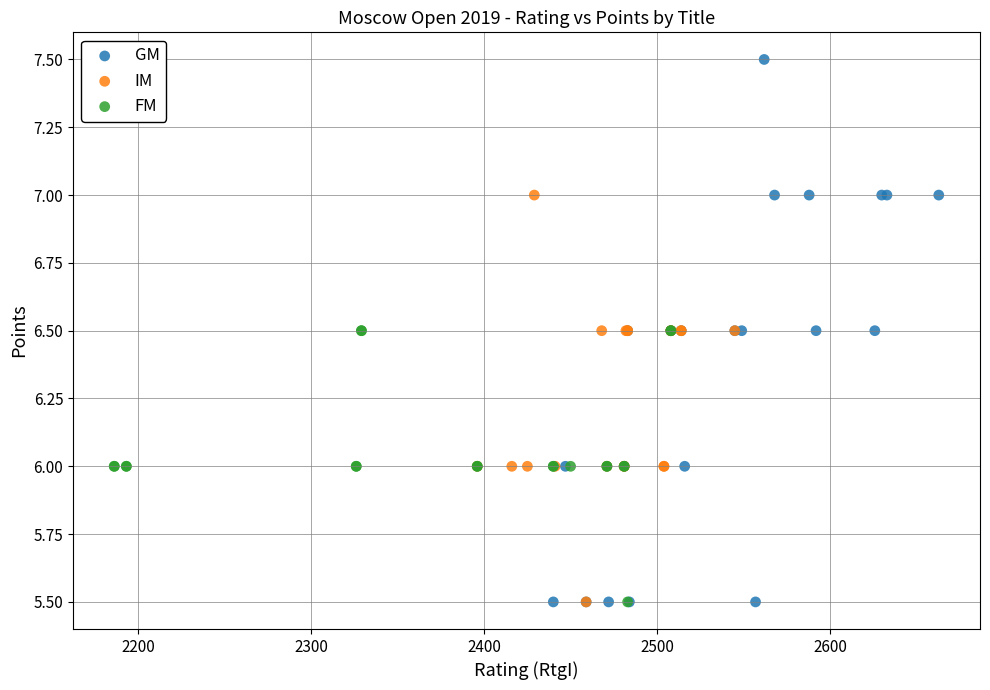

Which series reaches the maximum Y coordinate?

GM